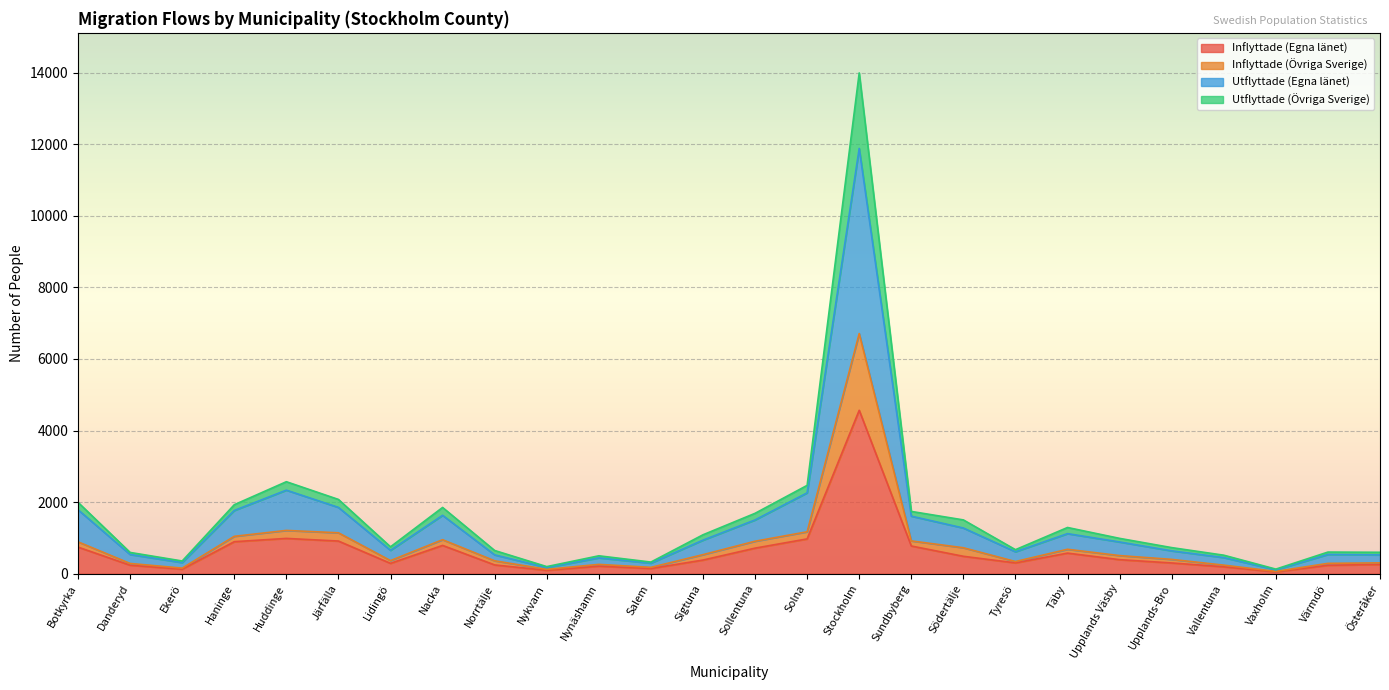

What is the maximum value for Inflyttade (Egna länet)?

4567